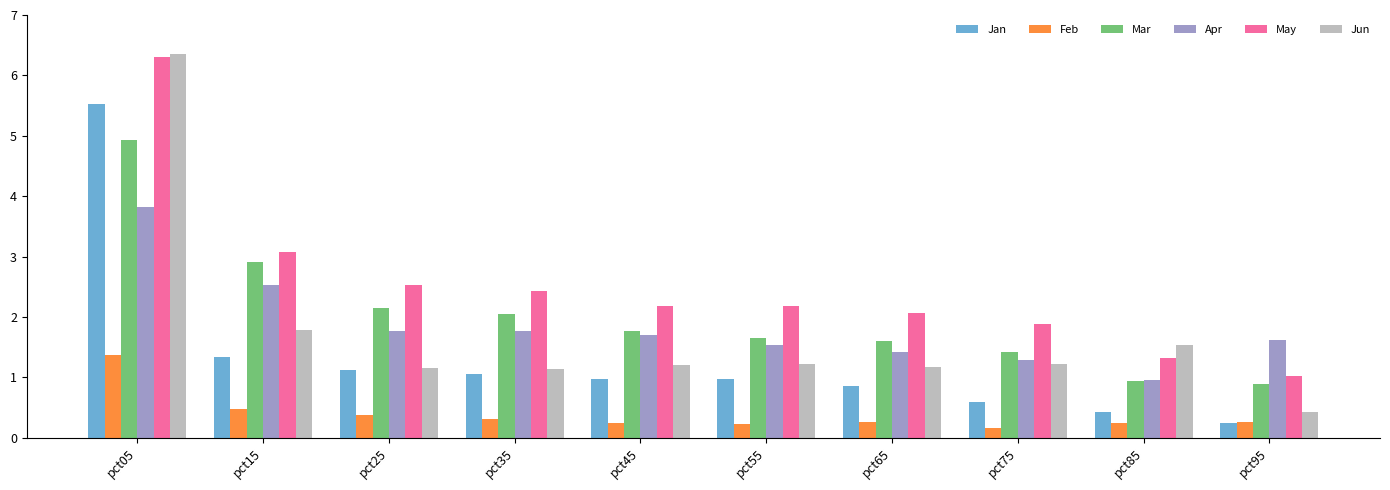

True or false: May has a value of 1.8 at pct85.

False